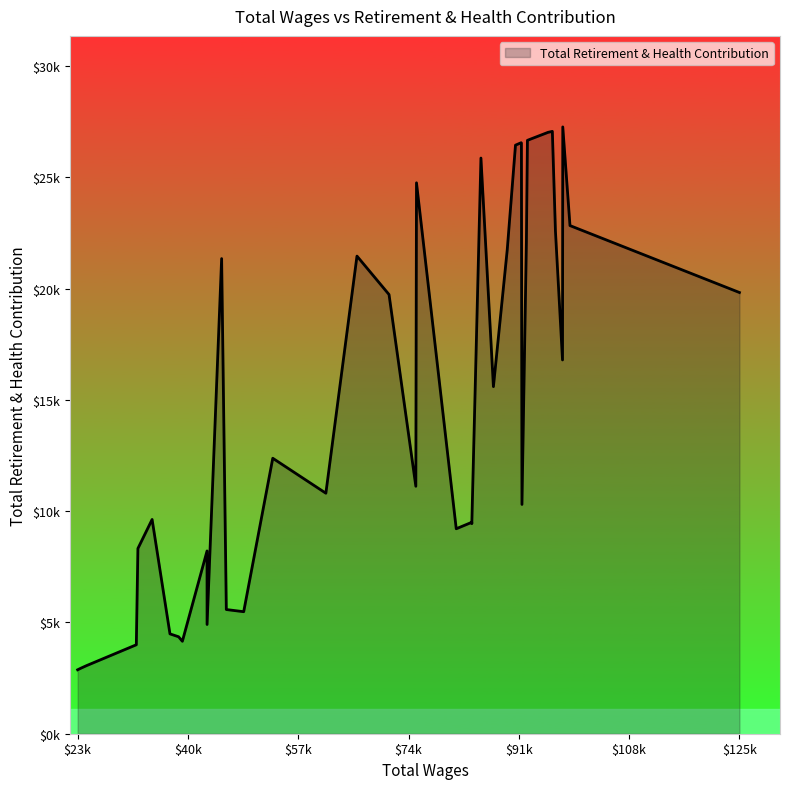

Does the chart display data point markers on the line(s)?

No